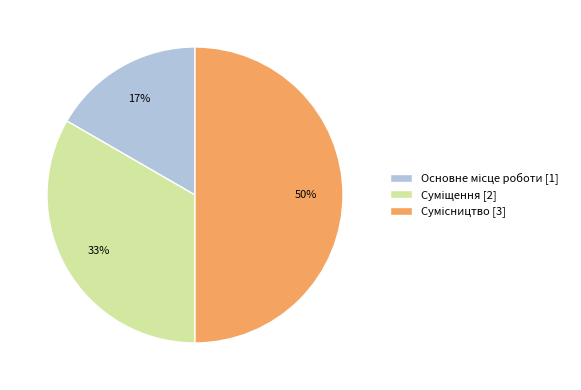

How many segments does this pie chart have?

3